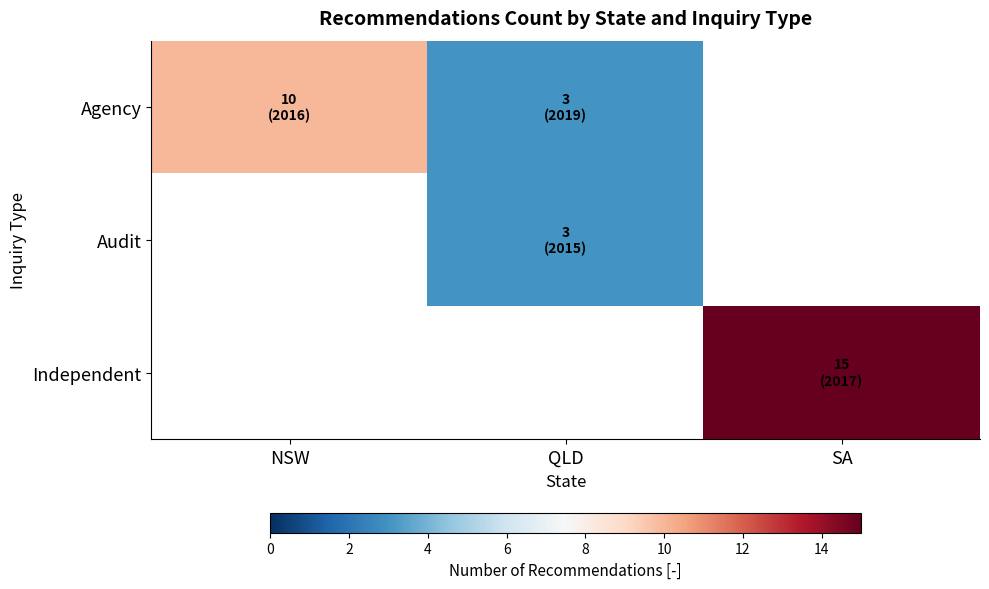

Which series has the largest range (max minus min)?

Agency